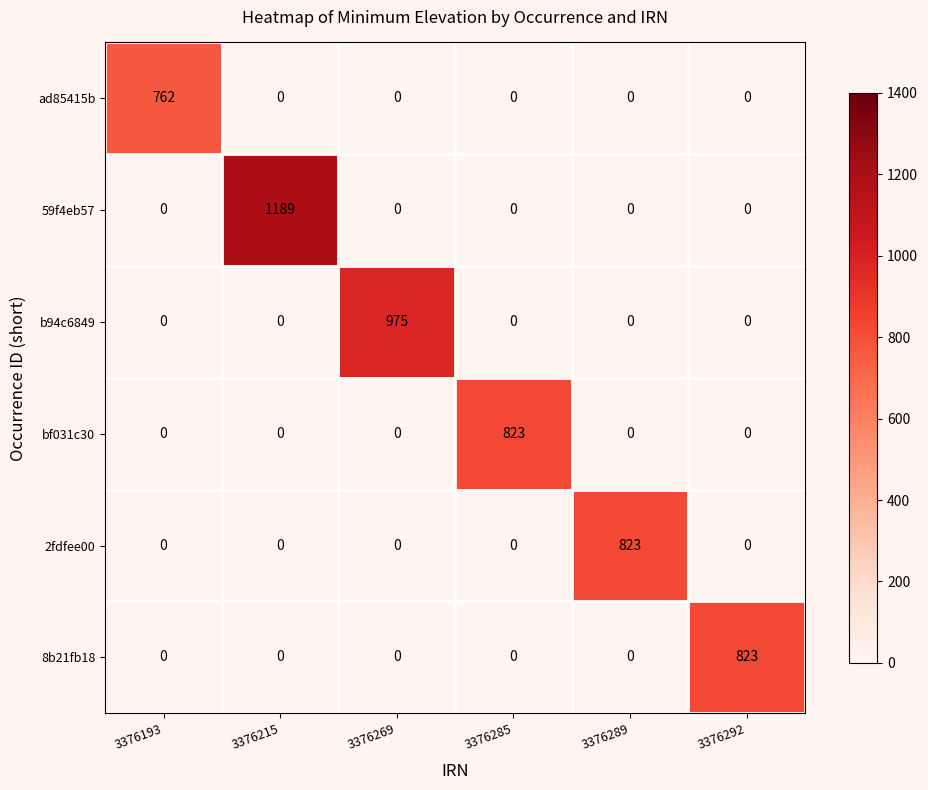

What is the greatest value displayed?

1189